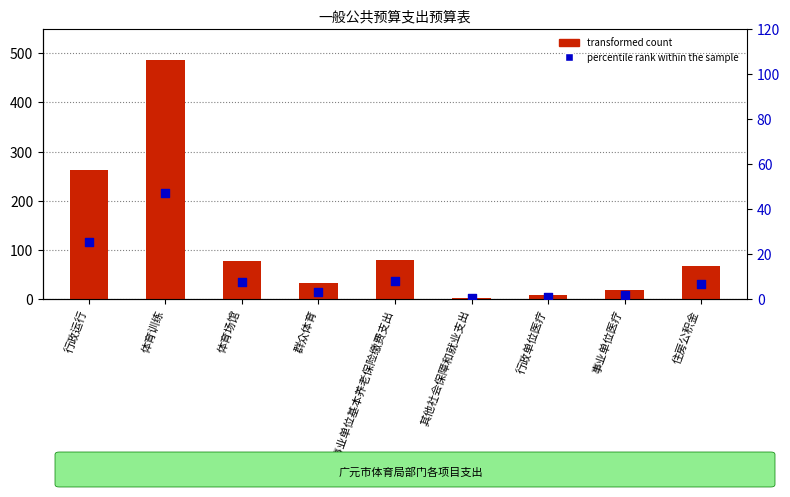

What is the total value across all series at 行政运行?

287.5